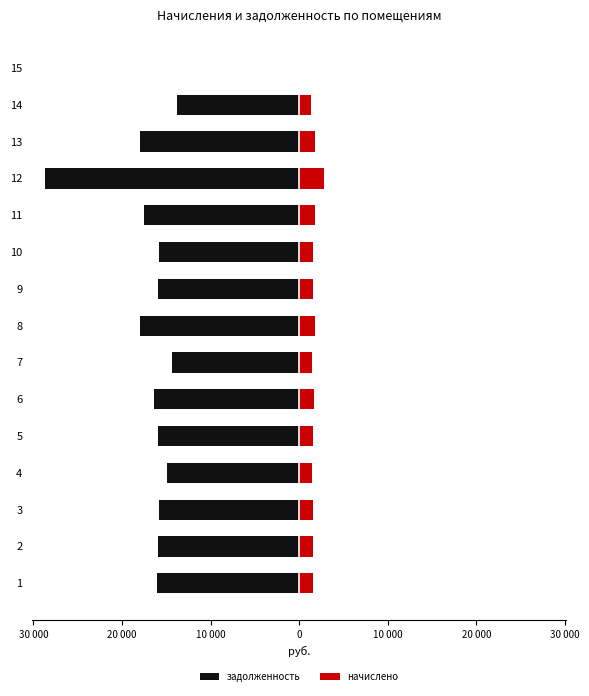

Which series has the largest range (max minus min)?

задолженность